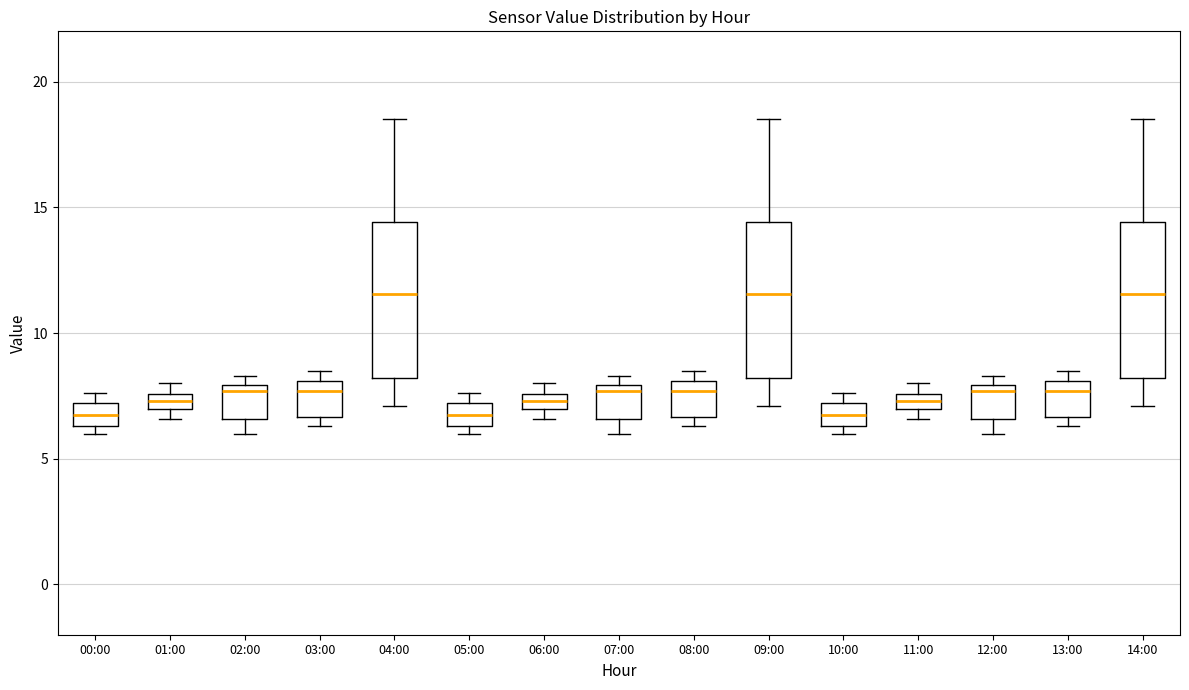

Where does the lower whisker of the box for 07:00 end on the y-axis? The values are not printed on the chart, so give them approximately, as read against the axis.

6.0